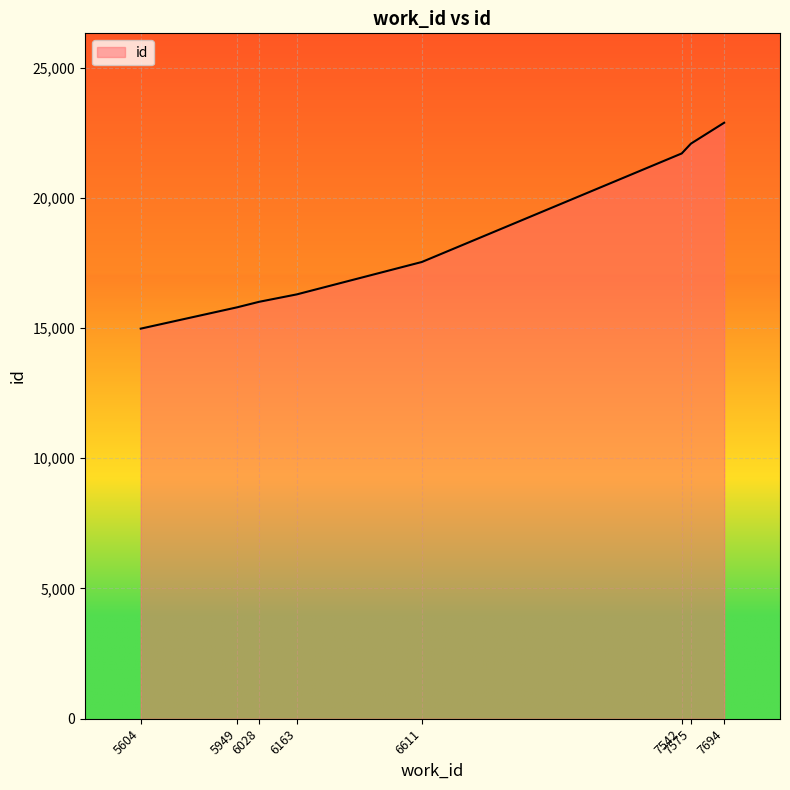

Which has a higher value, 5949 or 5604?

5949